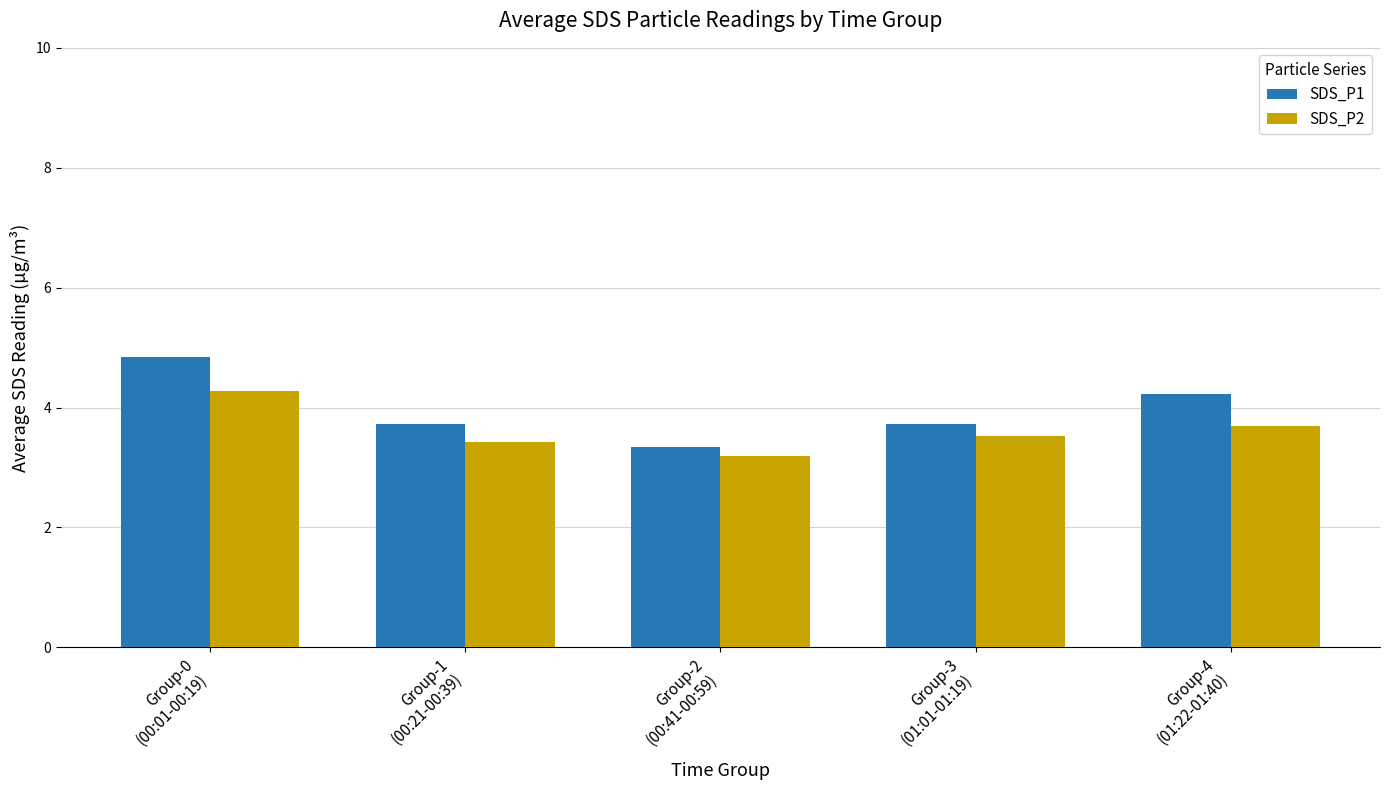

What is the minimum value for SDS_P1?

3.3